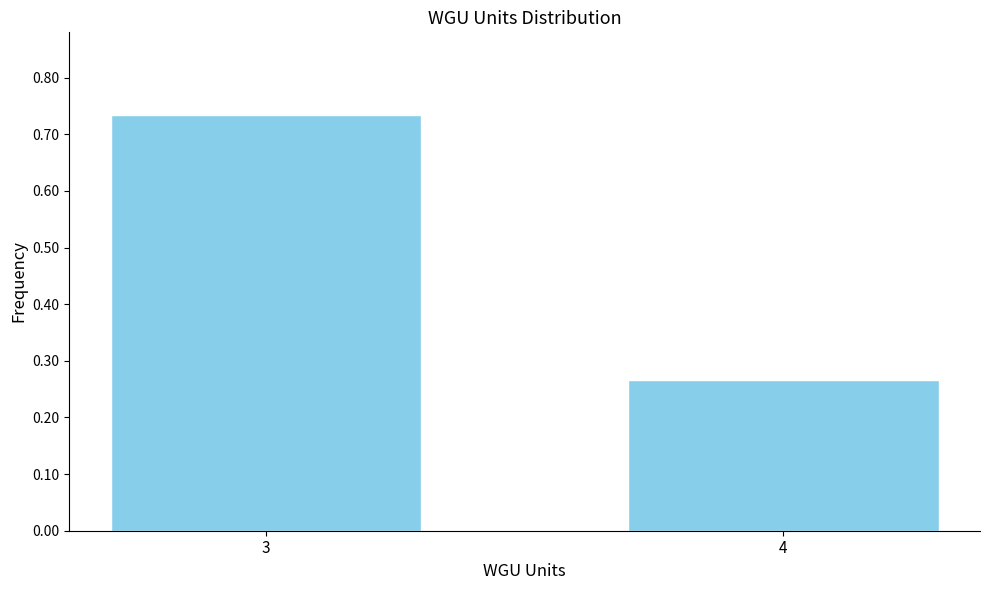

What is the average value?

0.5